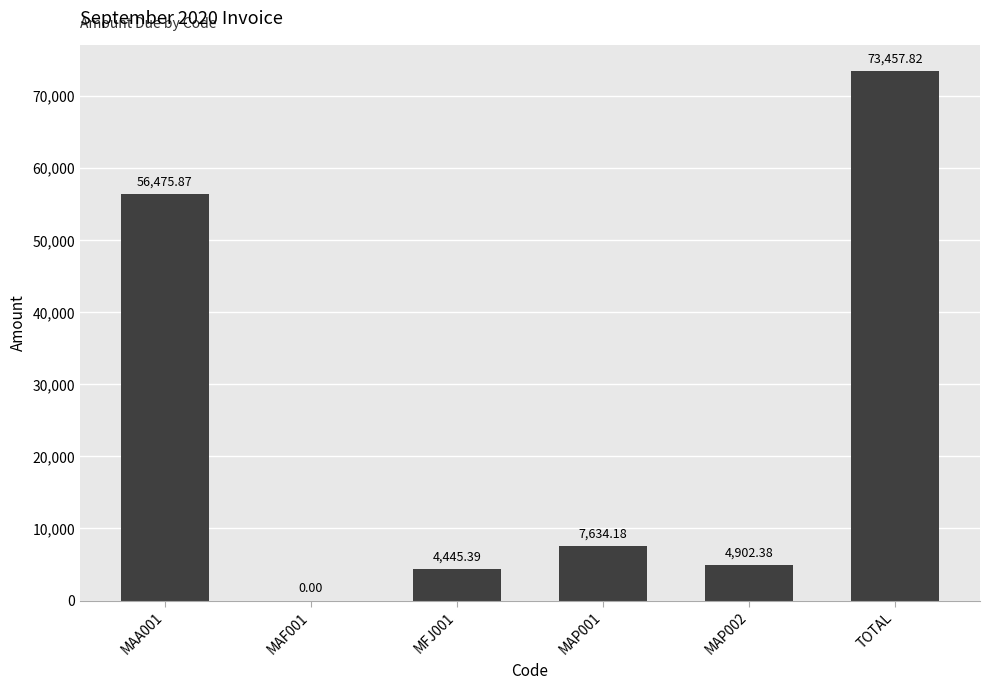

The chart shows a value of 7634.2 at MAP001. True or false?

True